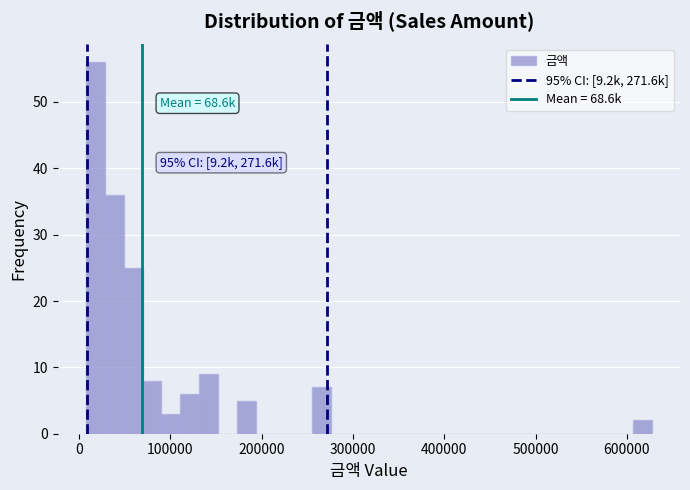

Read against the x-axis, roughly where is the centre of the tallest bar?

20000